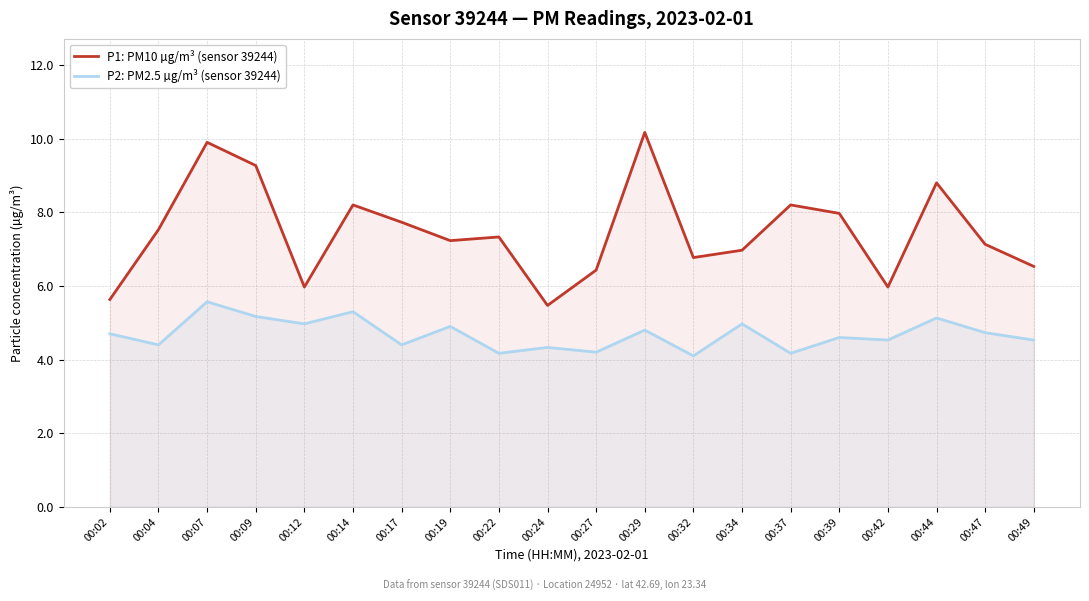

Between 00:27 and 00:44, which series saw the biggest shift?

P1: PM10 µg/m³ (sensor 39244)